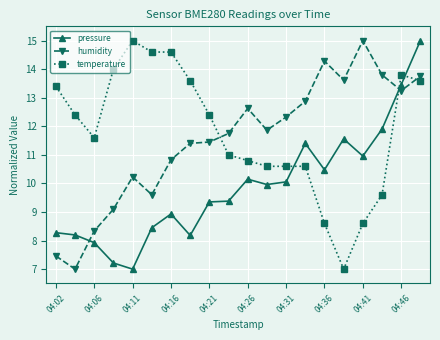

What is the minimum value shown in the chart?

7.0